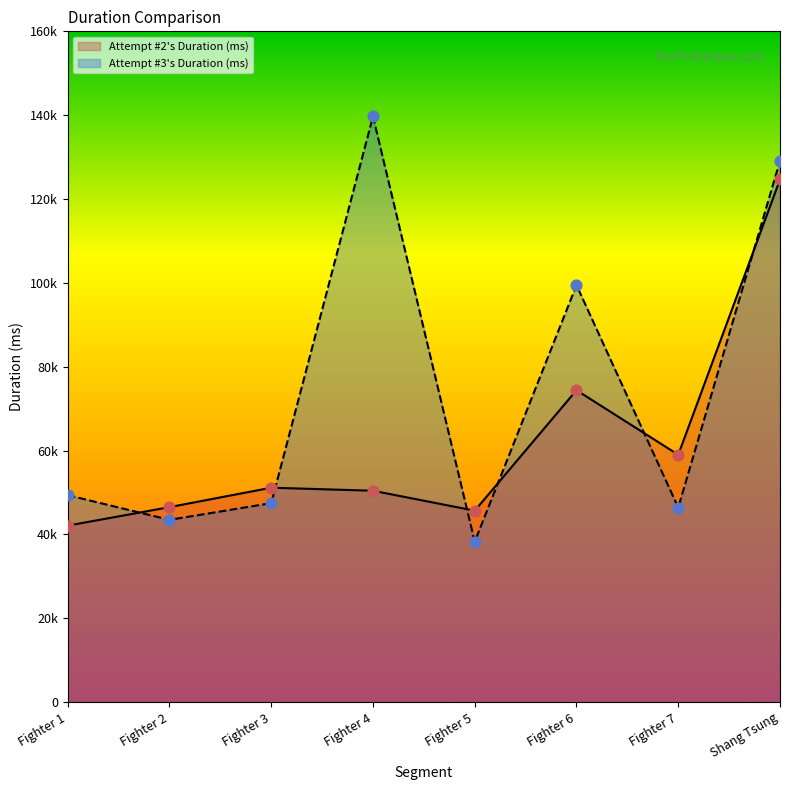

What are all the series names shown in the legend?

Attempt #2's Duration (ms), Attempt #3's Duration (ms)